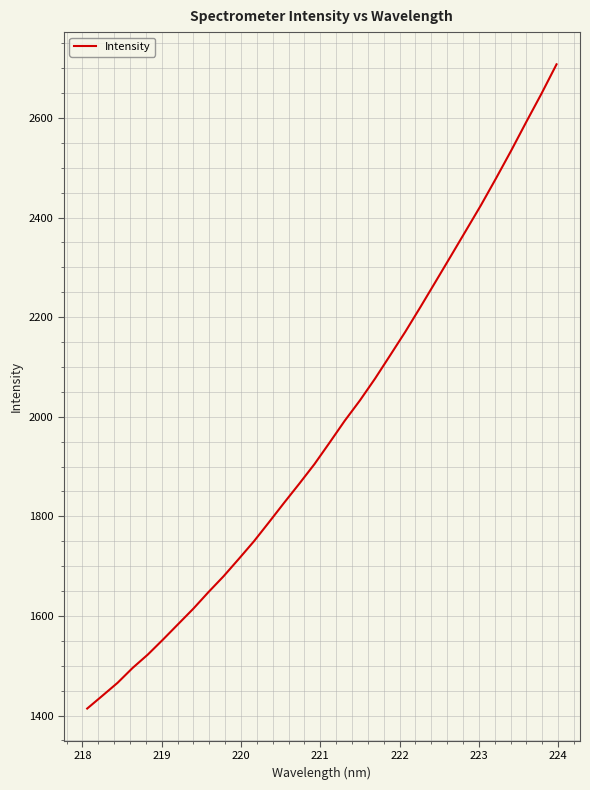

How many lines are shown in the chart?

1